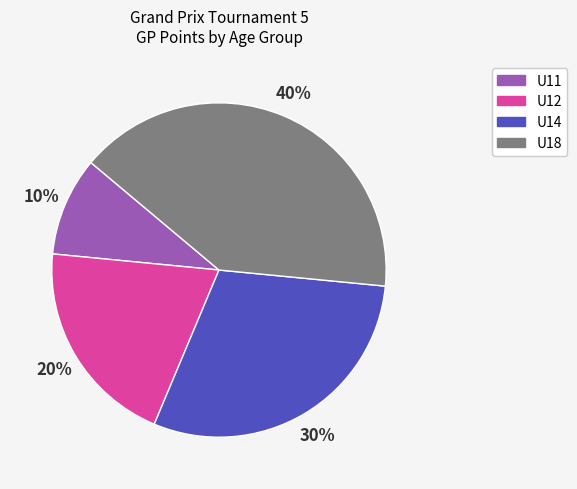

Is there any slice that represents more than half of the pie?

No